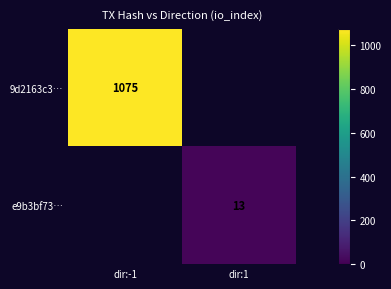

Is it true that e9b3bf73… equals 17 at dir:1?

False